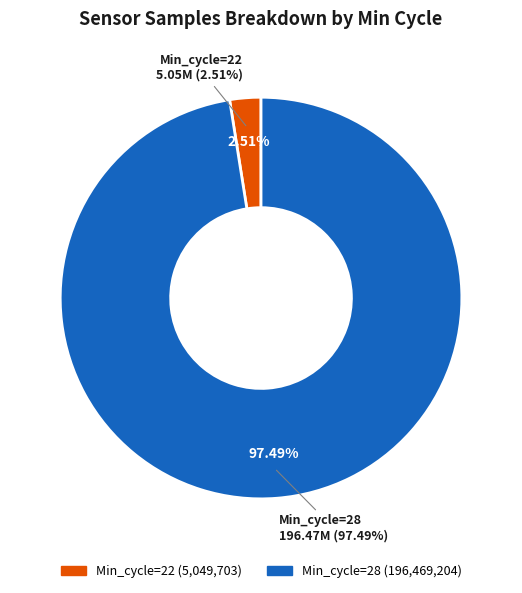

Is 28 the majority of the pie?

No